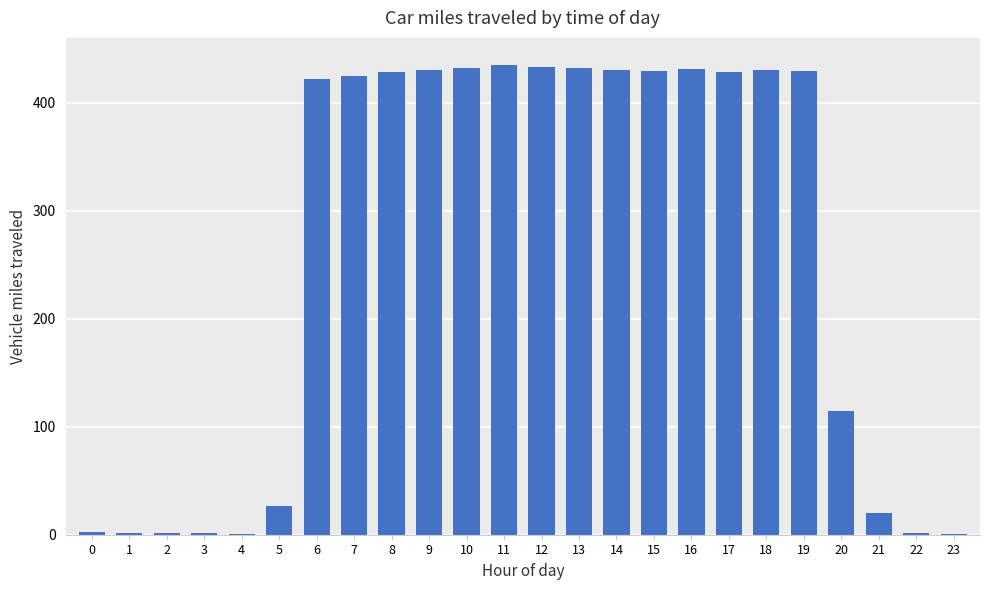

What is the change in value from 4 to 12?

+432.0